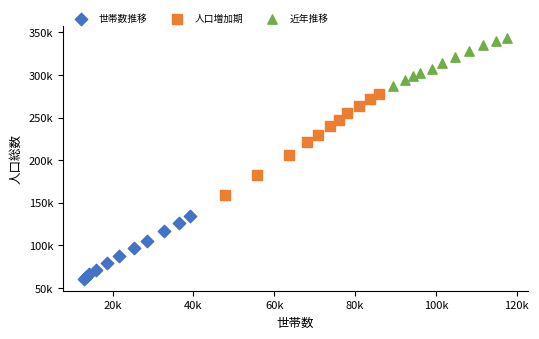

Which series contains the highest Y value?

近年推移